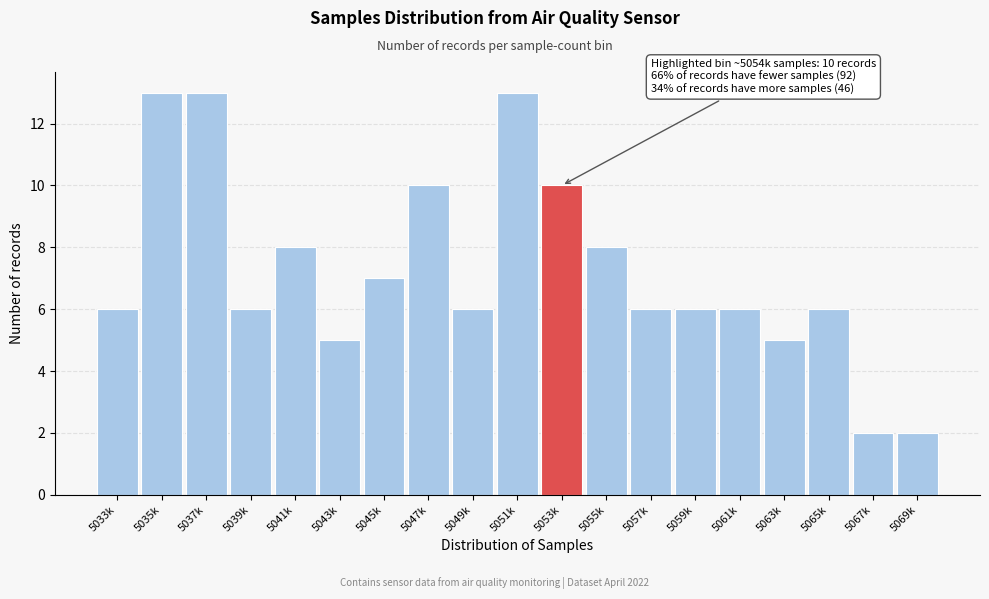

Reading right to left, extract all data points from this chart.

2	2	6	5	6	6	6	8	10	13	6	10	7	5	8	6	13	13	6